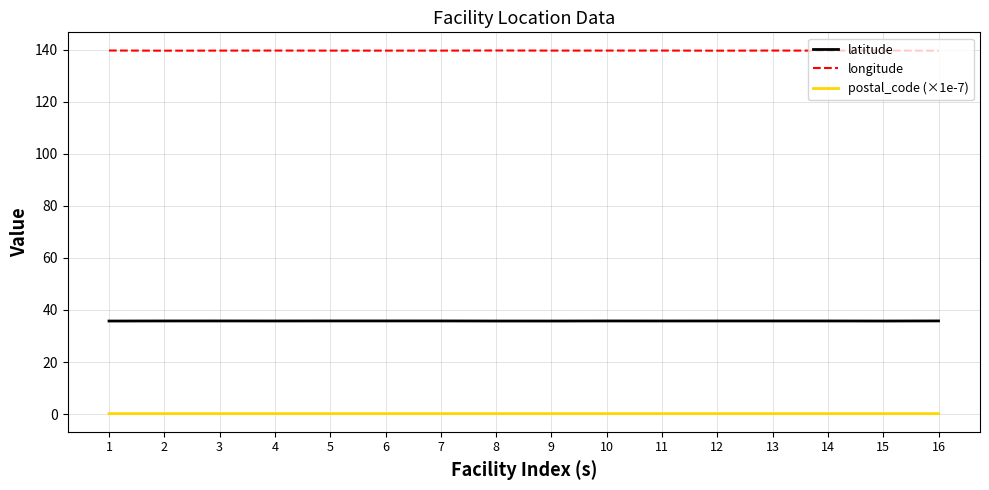

Is the value of longitude at 14 greater than the value of postal_code (×1e-7) at 13?

Yes